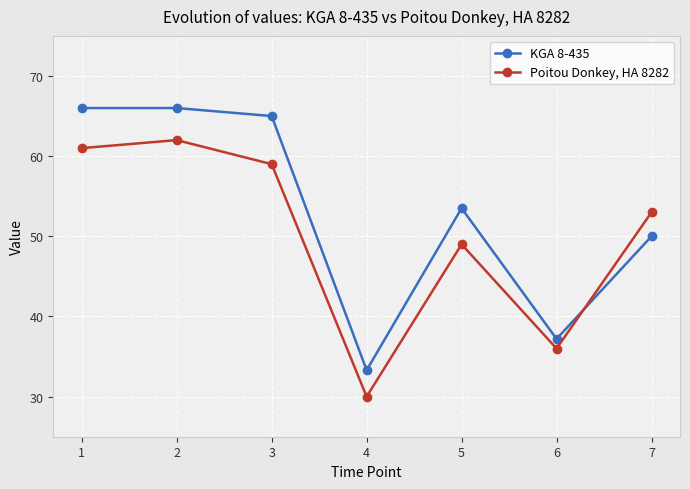

Which series ends up on top after the final intersection of KGA 8-435 and Poitou Donkey, HA 8282?

Poitou Donkey, HA 8282